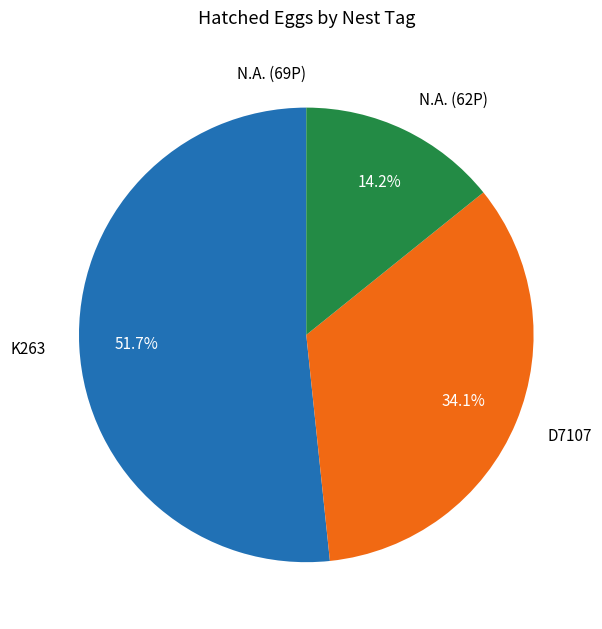

Between N.A. (62P) and K263, which is larger?

K263